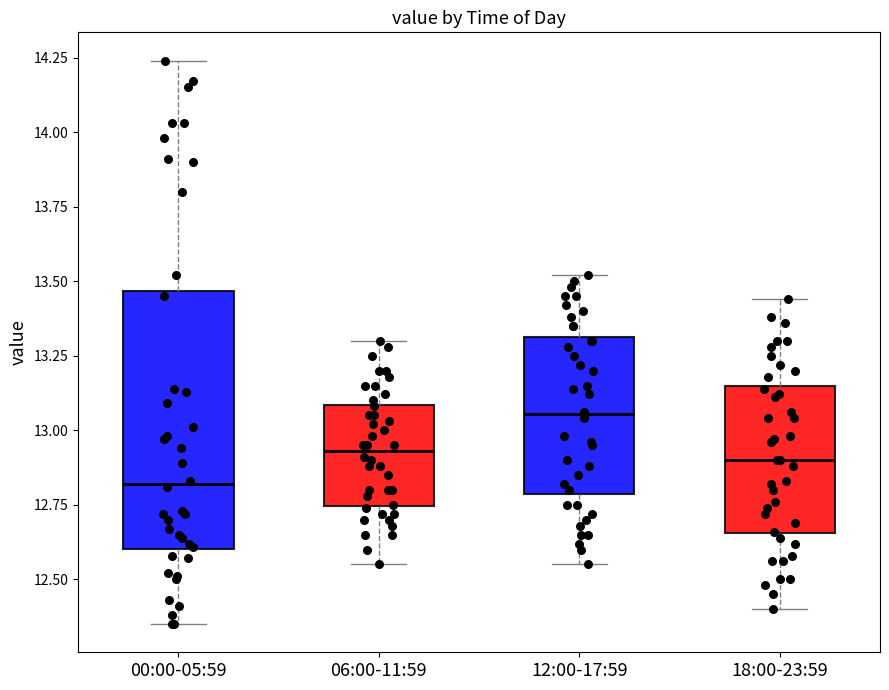

Where is the upper edge of the box for 00:00-05:59 on the y-axis? The values are not printed on the chart, so give them approximately, as read against the axis.

13.45